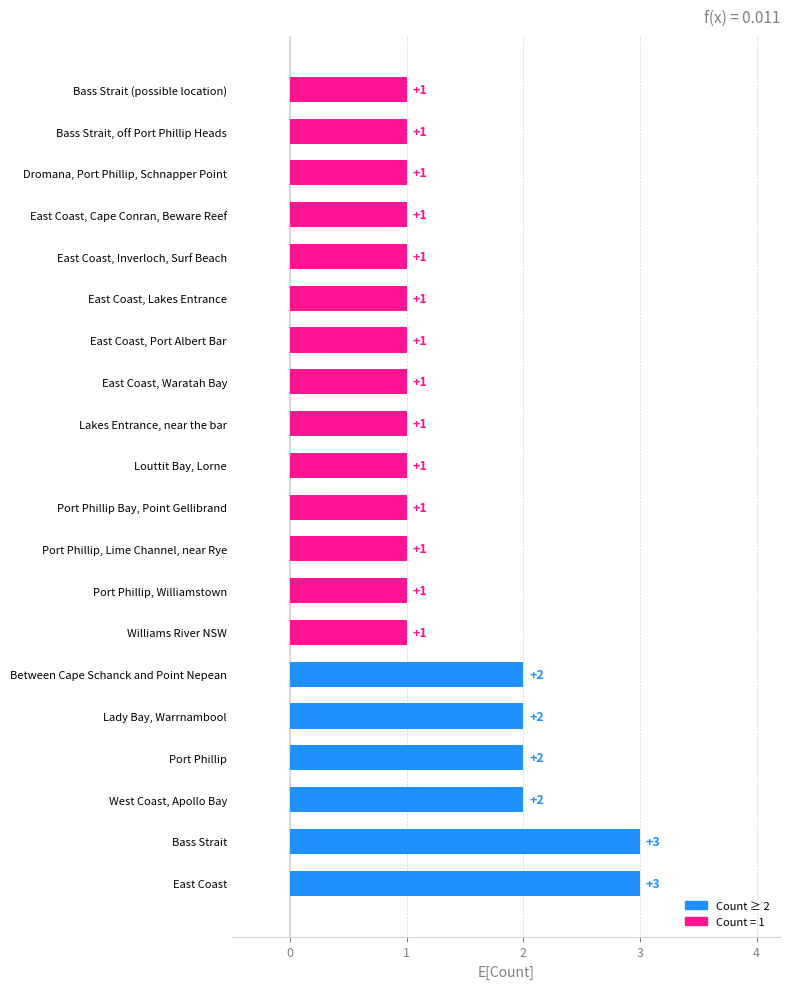

Approximately how many times larger is the value at Port Phillip, Williamstown compared to Bass Strait, off Port Phillip Heads?

1.0